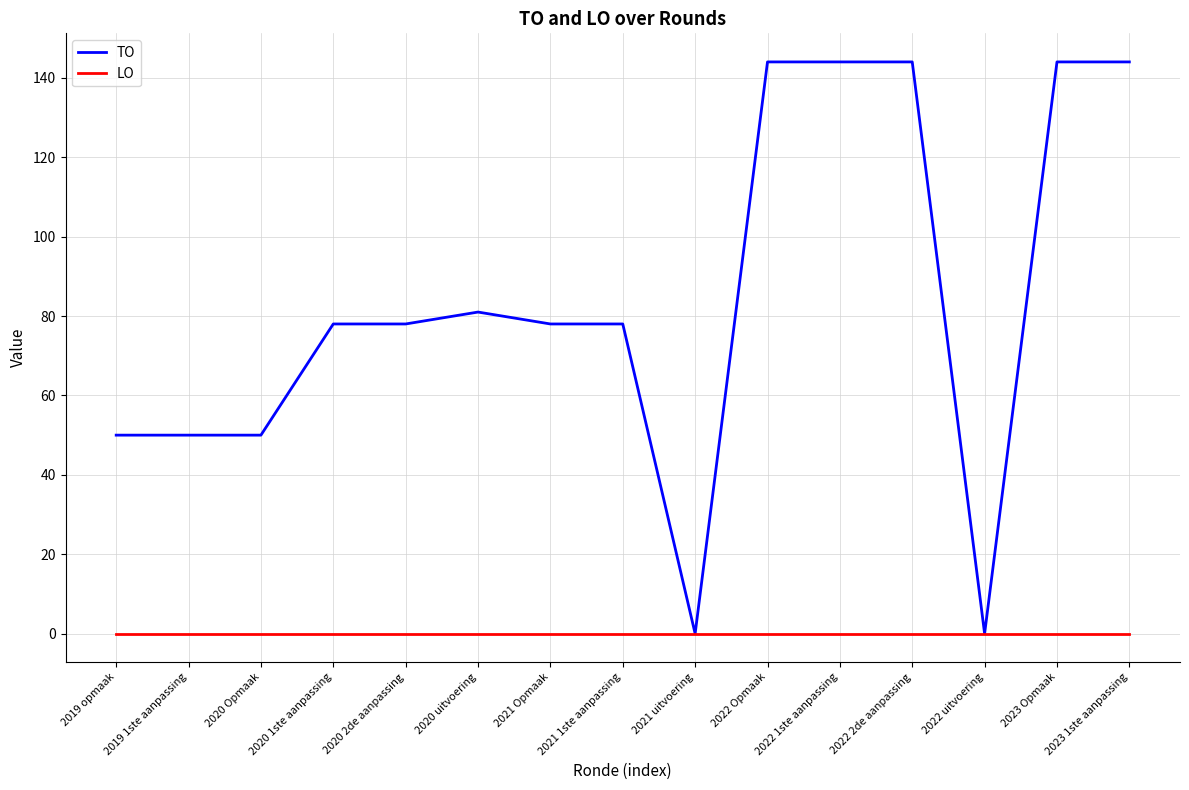

Is this an area chart (filled region under the line)?

No